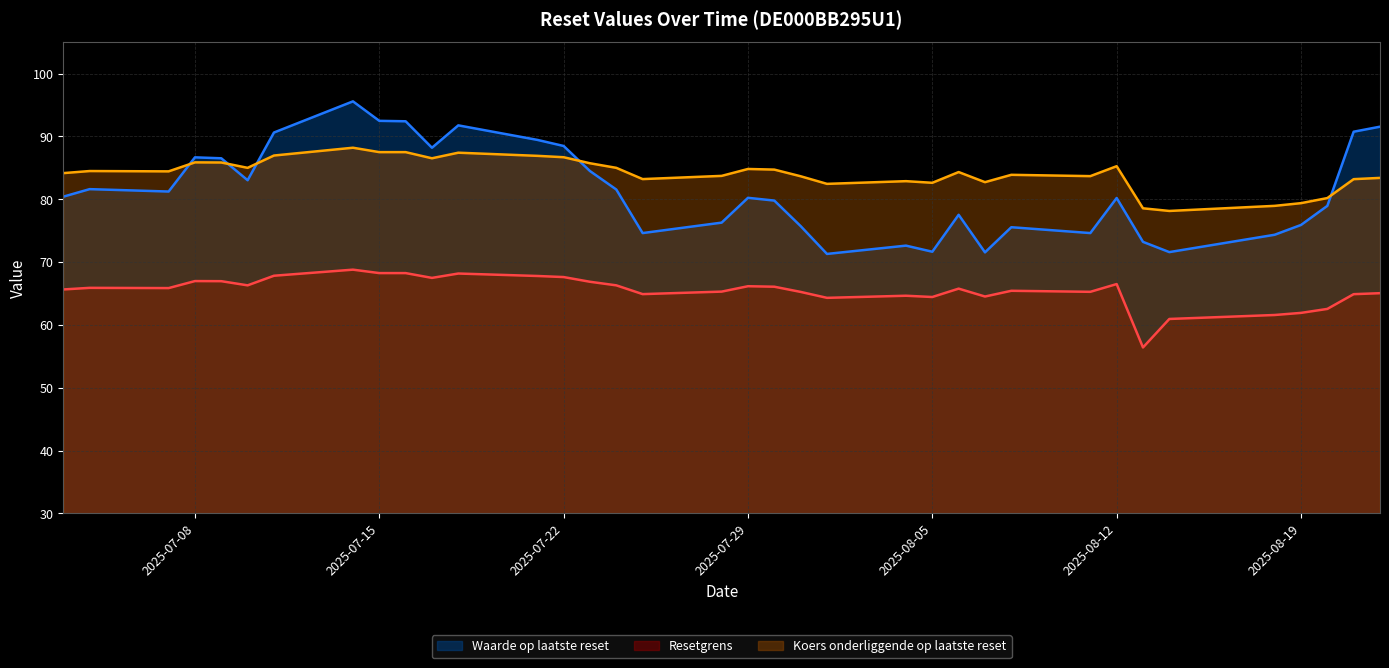

True or false: Resetgrens and Koers onderliggende op laatste reset intersect in this chart.

False